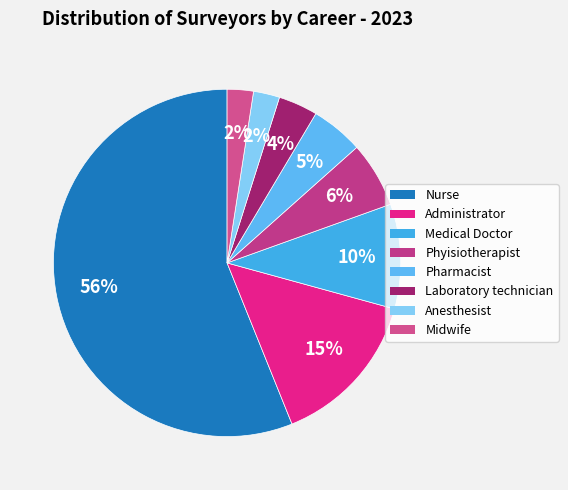

What portion of the pie excludes Nurse?

43.9%